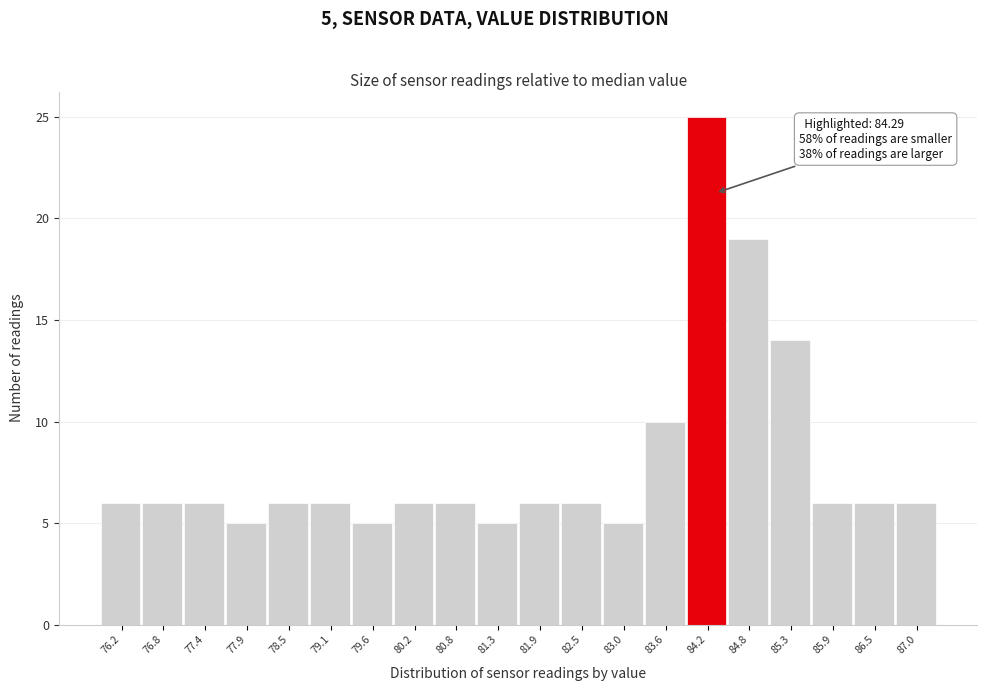

Over which range of the x-axis is the bar tallest?

83.9 to 84.5